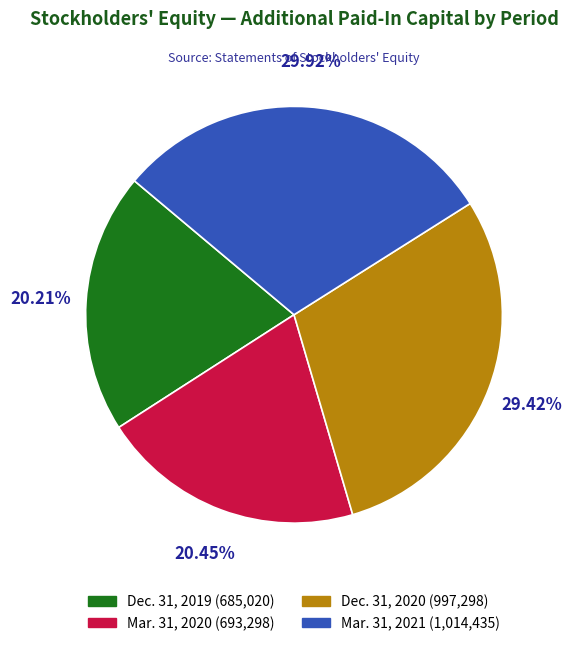

What percentage do Dec. 31, 2020 and Dec. 31, 2019 together represent?

49.6%